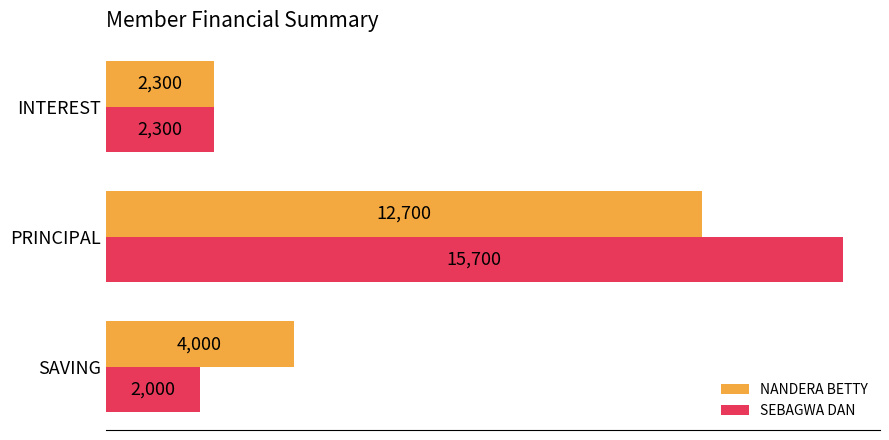

What is the average value of the NANDERA BETTY series?

6333